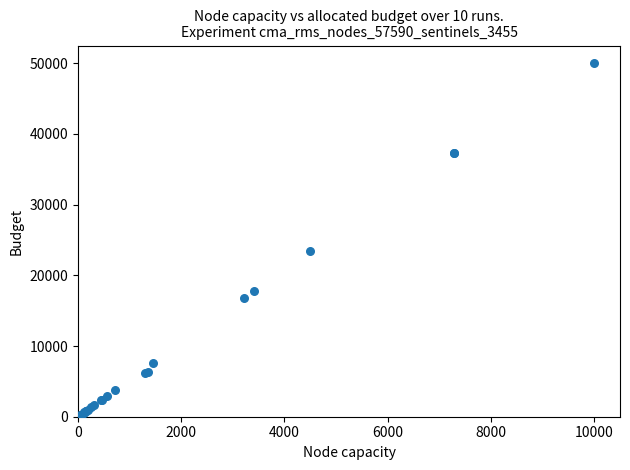

What Y value in the scatter plot is closest to 25000?

23376.9